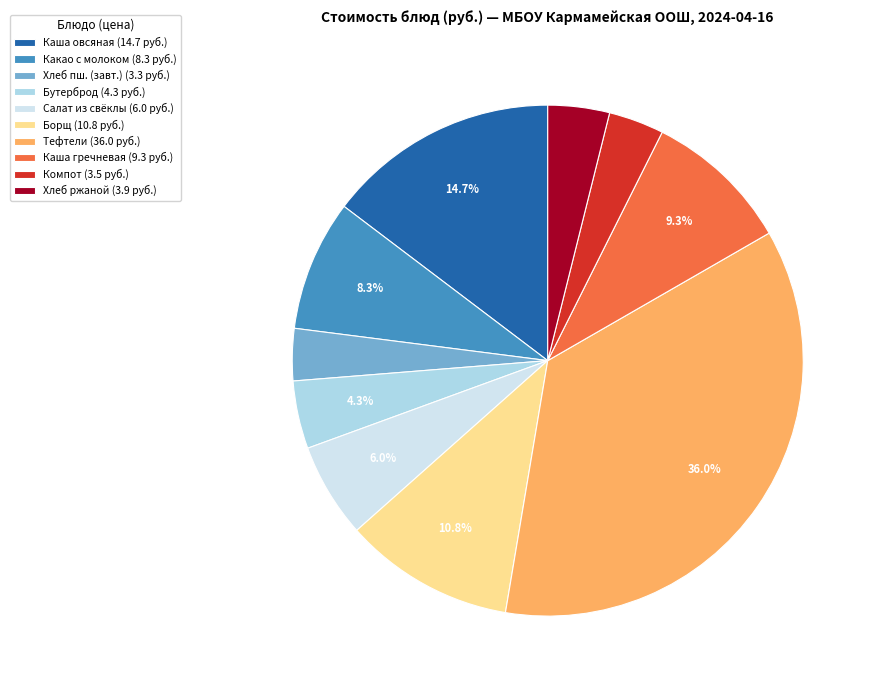

Is Каша овсяная (14.7 руб.) the majority of the pie?

No